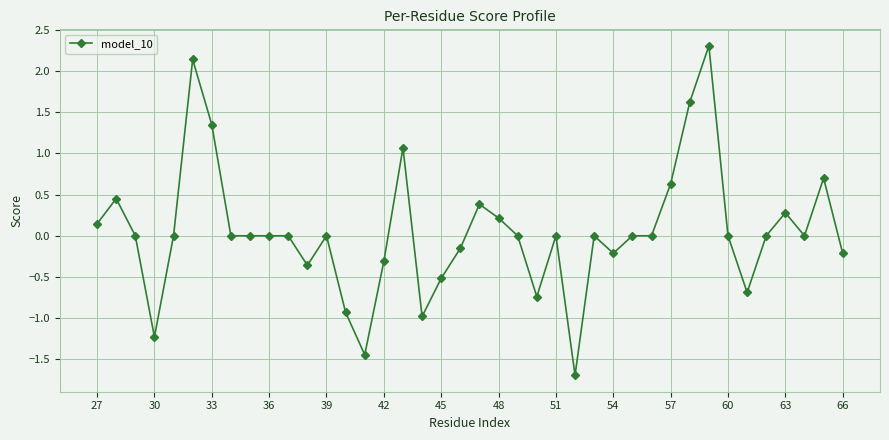

What is the greatest value displayed?

2.3